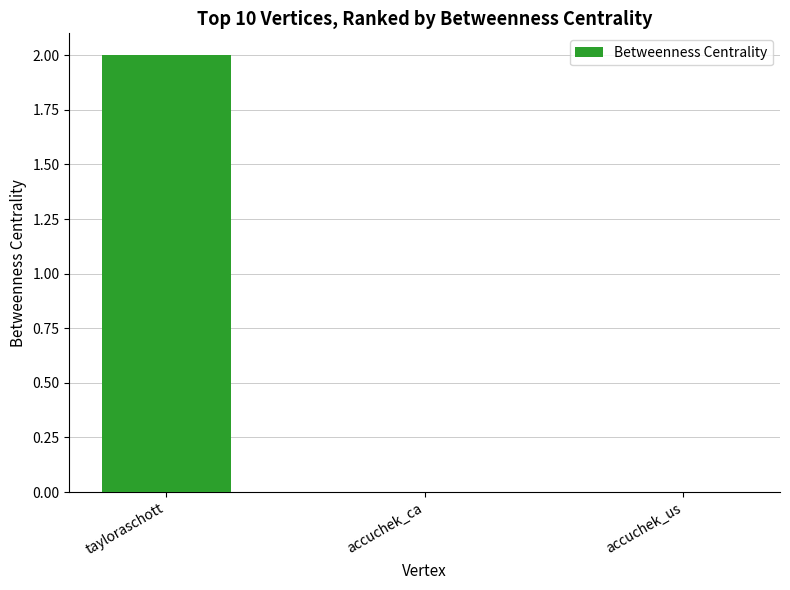

What is the change in value from tayloraschott to accuchek_ca?

-2